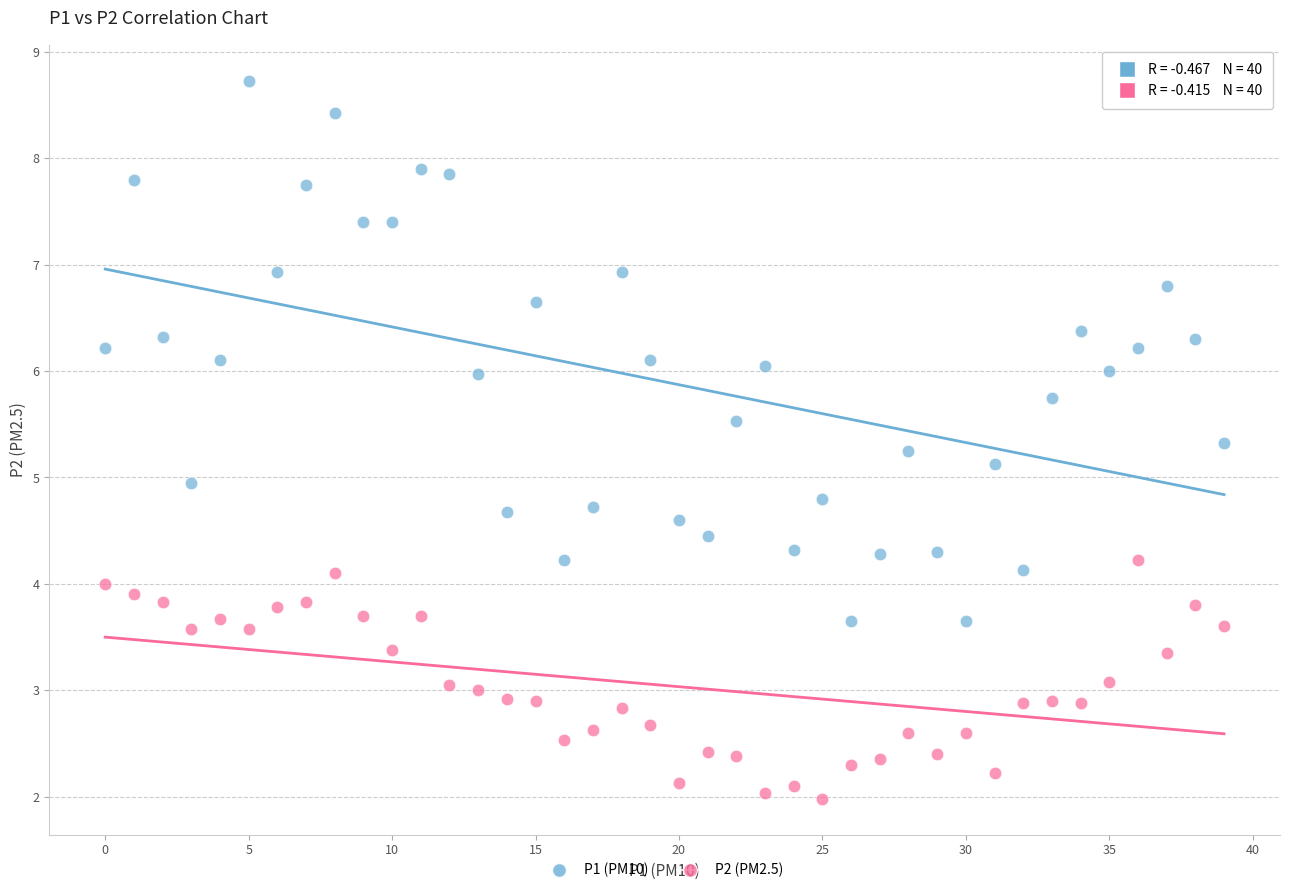

Which series reaches the minimum Y coordinate?

P2 (PM2.5)